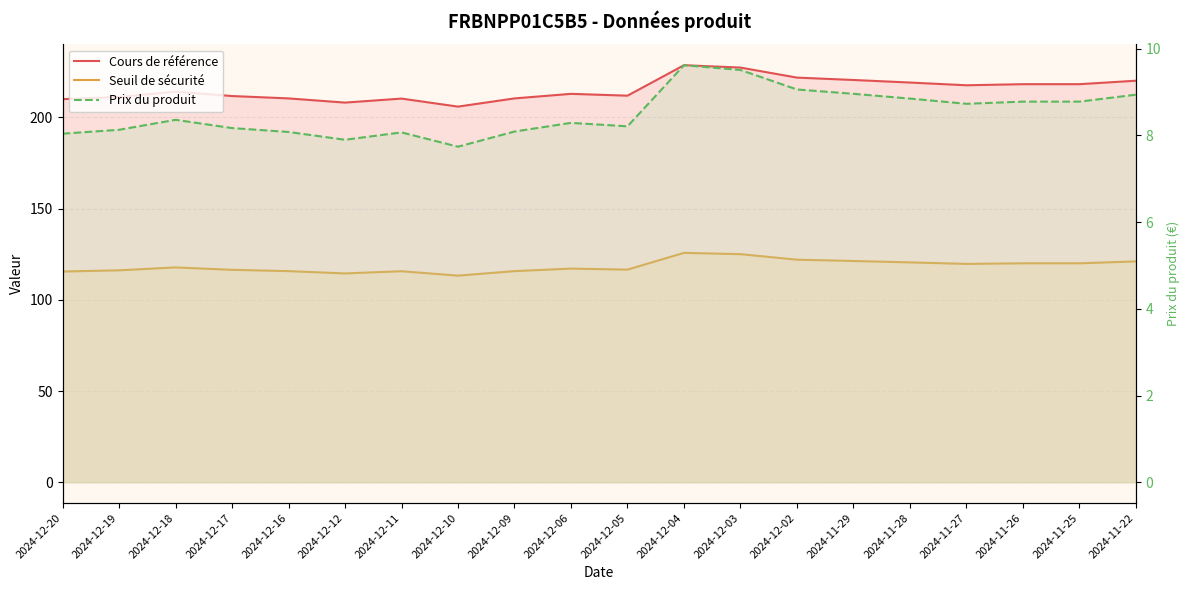

What is the smallest value displayed?

7.7